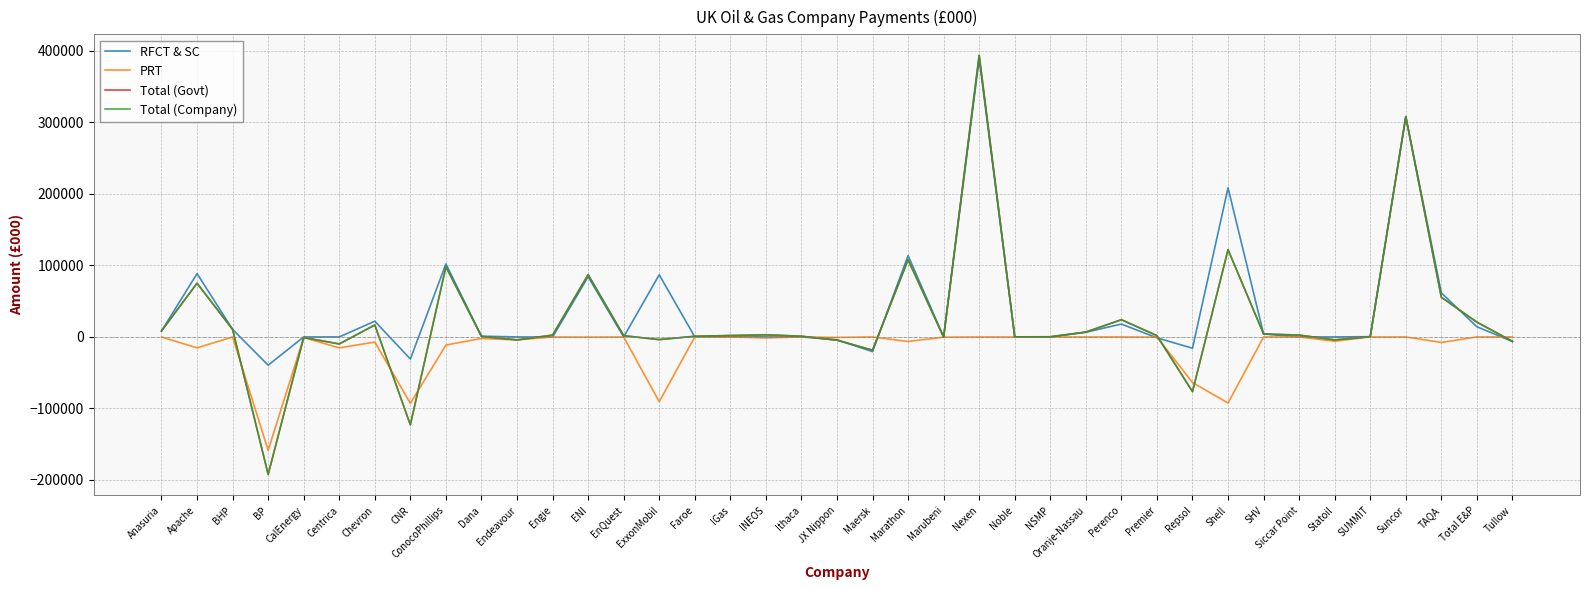

What is the total value across all series at BHP?

31449